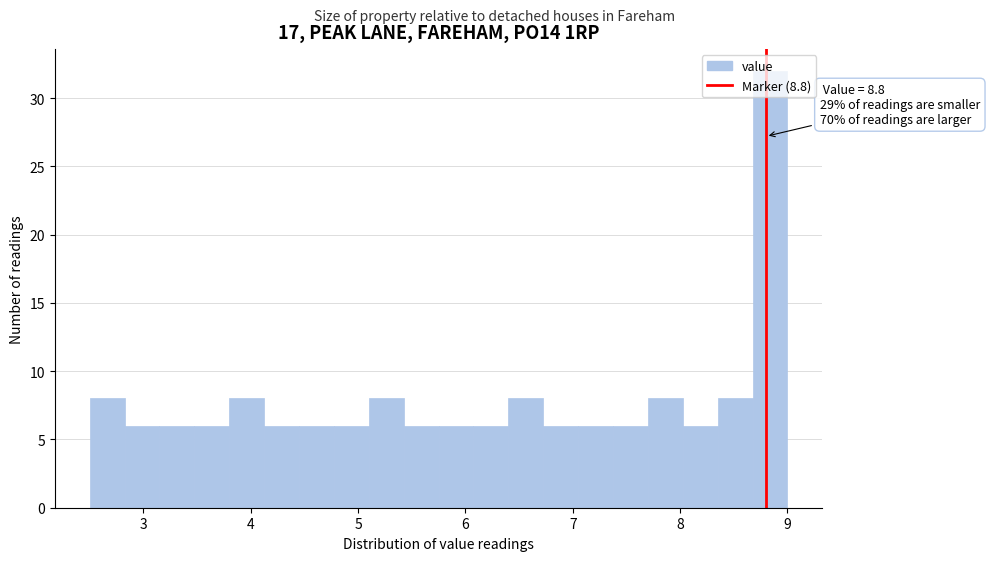

Read against the x-axis, roughly where is the centre of the tallest bar?

8.8